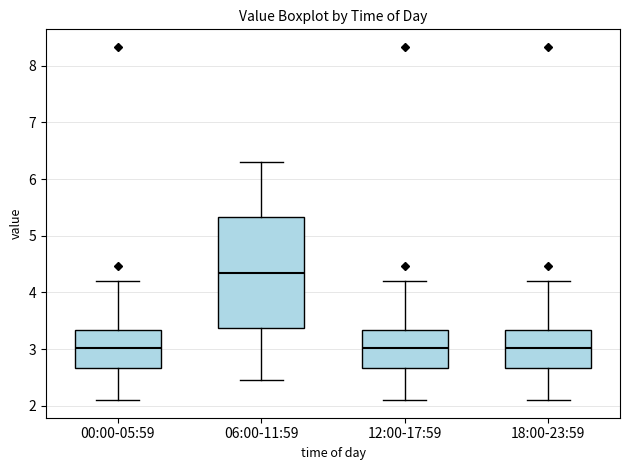

Reading left to right, transcribe this box plot: for each box, give where its median line is, the range the box spans, and where its two whiskers end, as read against the y-axis. The values are not printed on the chart, so give them approximately, as read against the axis.

00:00-05:59: median 3.0, box 2.7 to 3.3, whiskers 2.1 to 4.2
06:00-11:59: median 4.4, box 3.4 to 5.3, whiskers 2.5 to 6.3
12:00-17:59: median 3.0, box 2.7 to 3.3, whiskers 2.1 to 4.2
18:00-23:59: median 3.0, box 2.7 to 3.3, whiskers 2.1 to 4.2